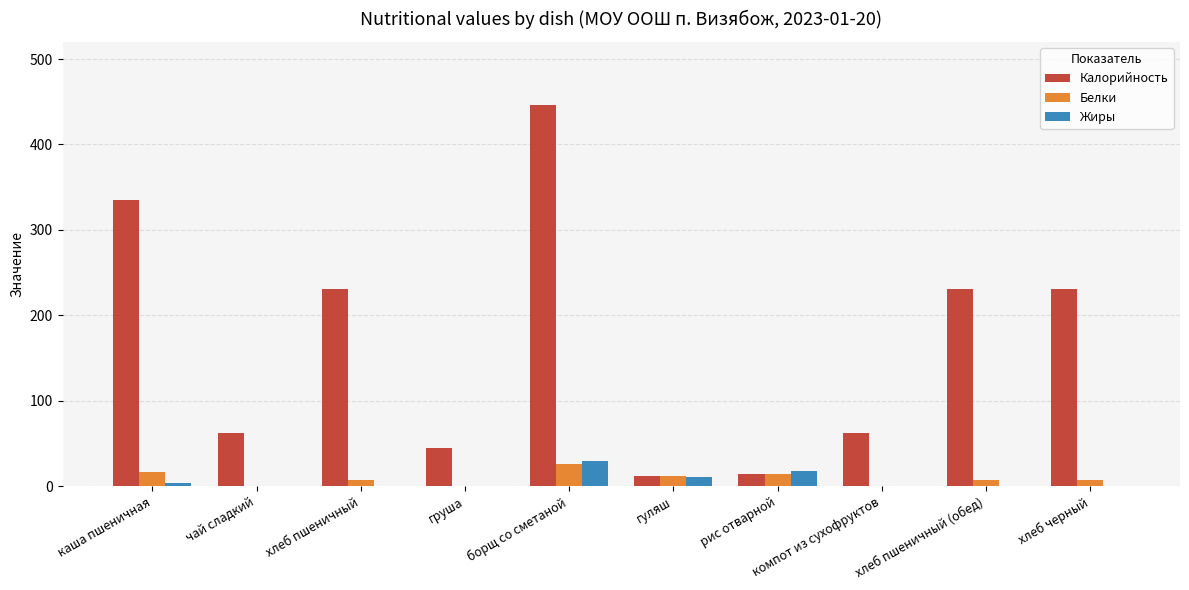

What is the difference between the Калорийность values at груша and хлеб черный?

186.0